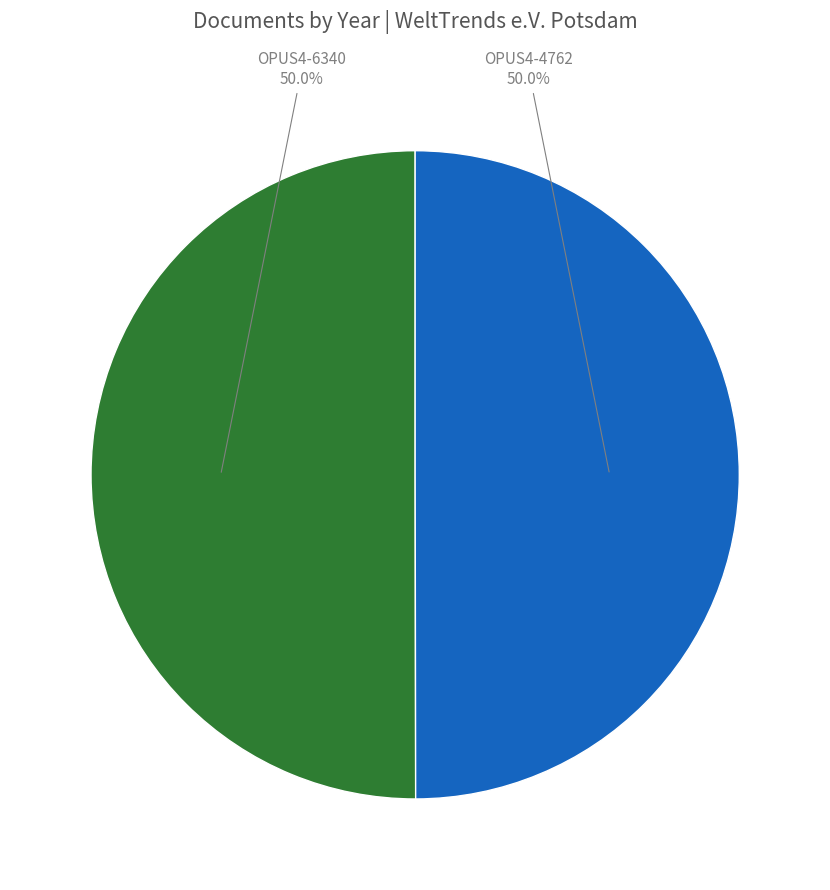

Count the number of slices in the pie.

2